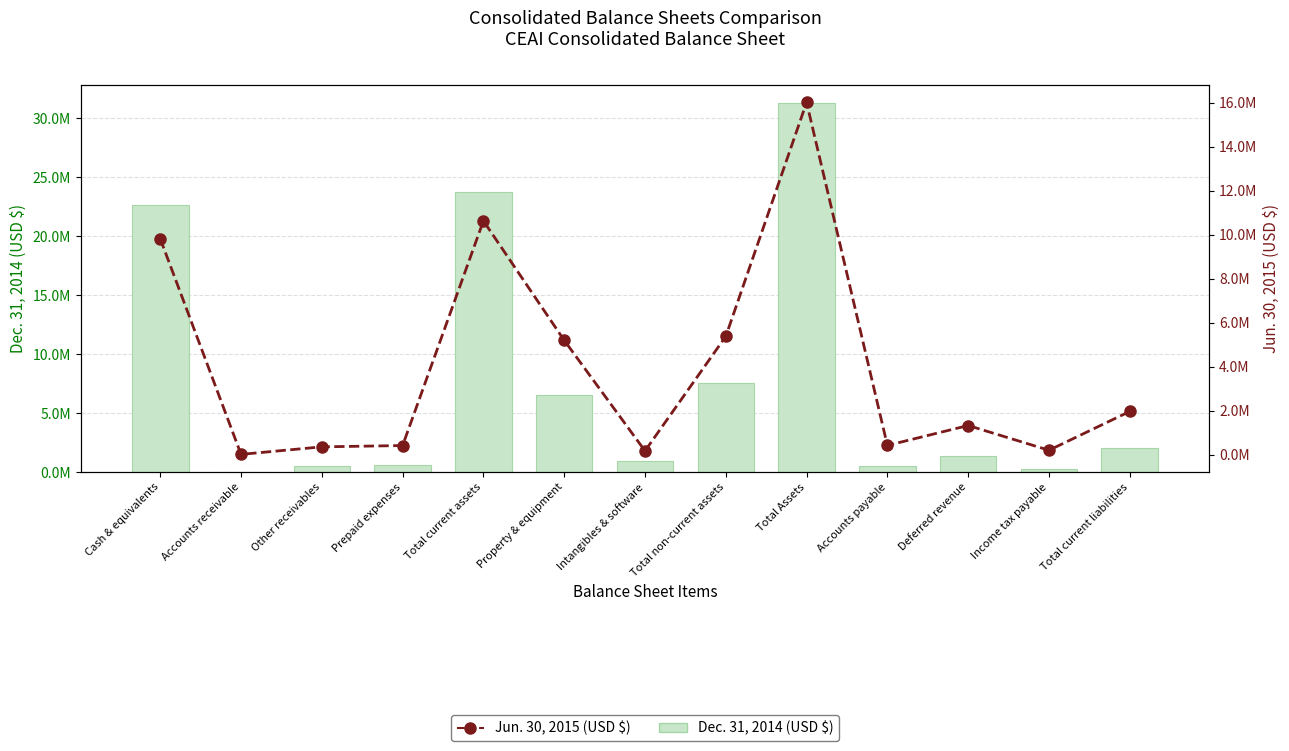

What is the lowest value of the Dec. 31, 2014 (USD $) series?

22763